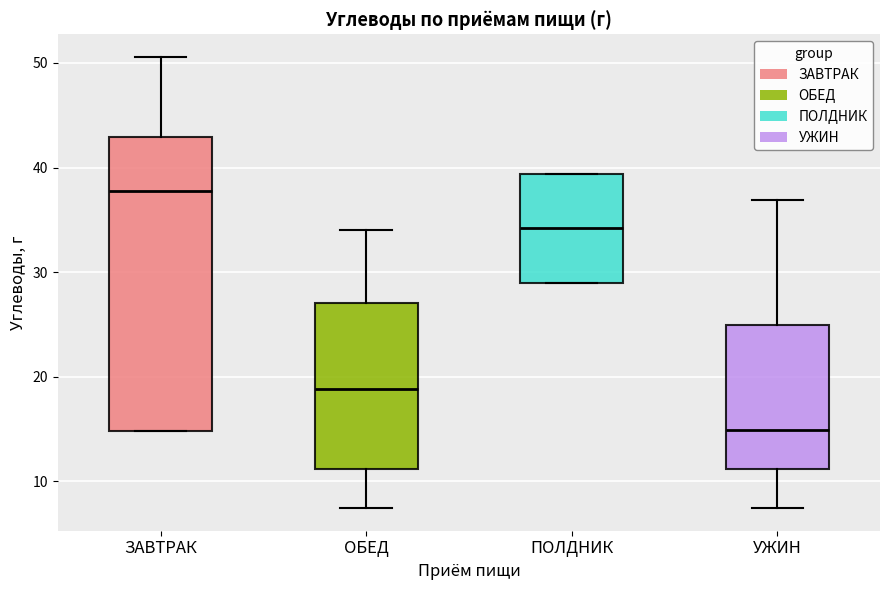

Where is the upper edge of the box for ПОЛДНИК on the y-axis? The values are not printed on the chart, so give them approximately, as read against the axis.

39